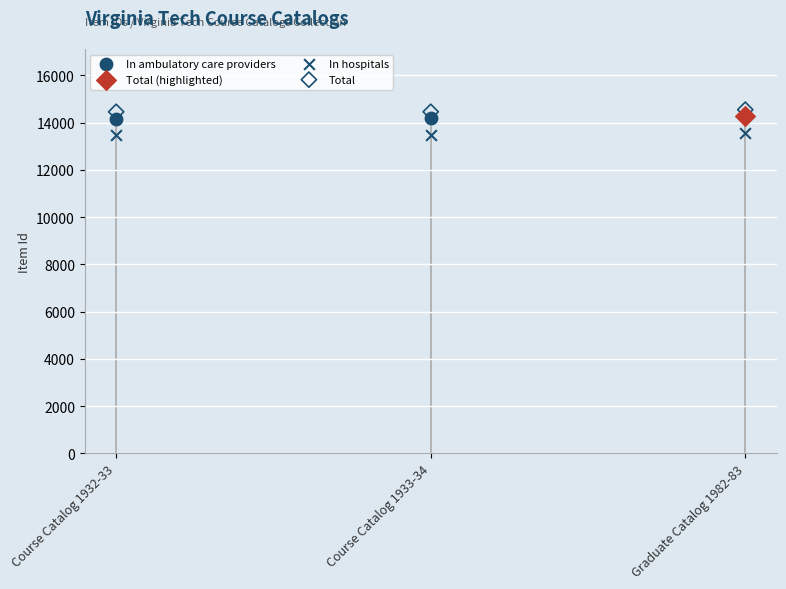

Between Course Catalog 1932-33 and Course Catalog 1933-34, which is larger?

Course Catalog 1933-34